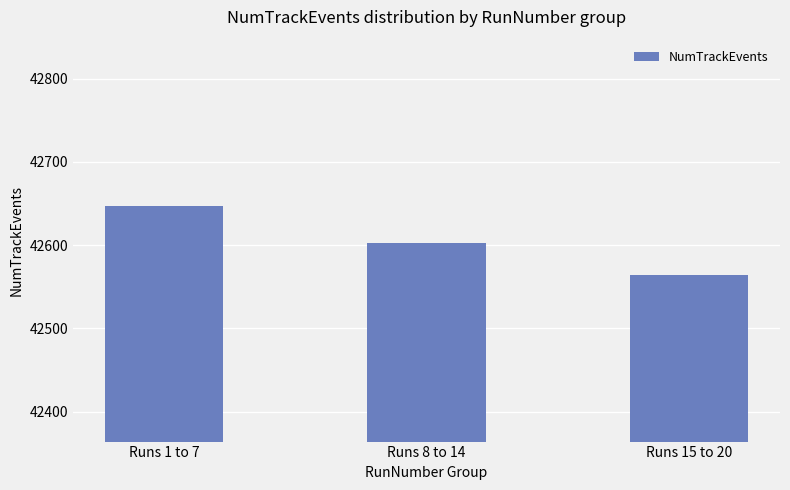

How many data points are less than 42603?

1